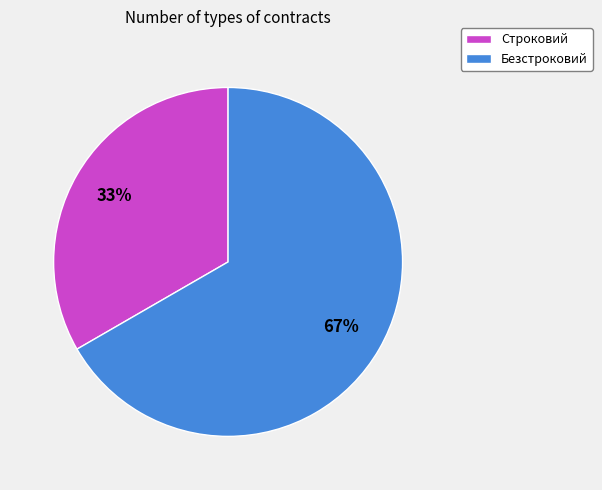

Do Безстроковий and Строковий together represent more than half of the pie?

Yes